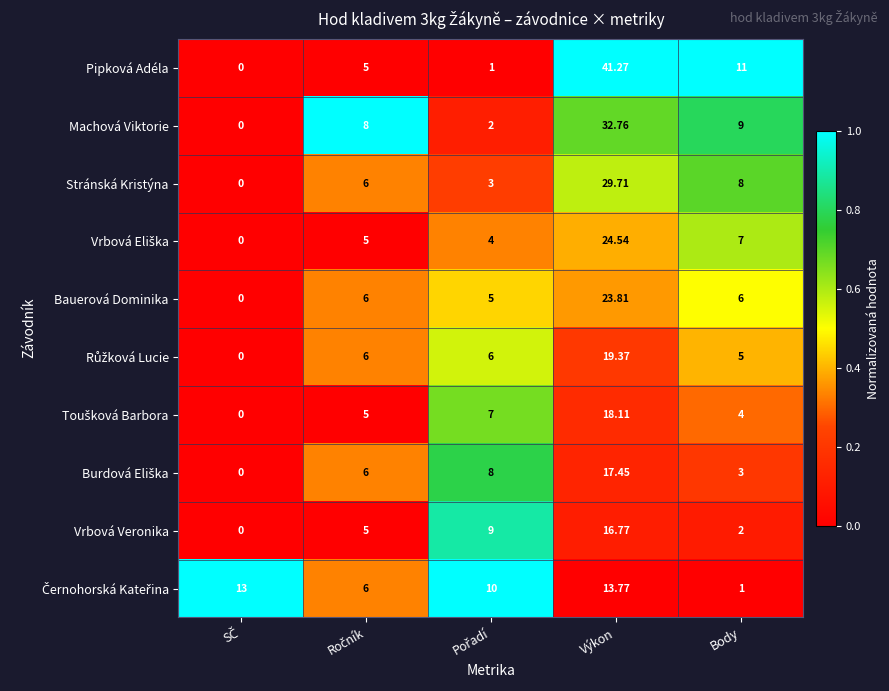

Which series has the largest range (max minus min)?

Pipková Adéla